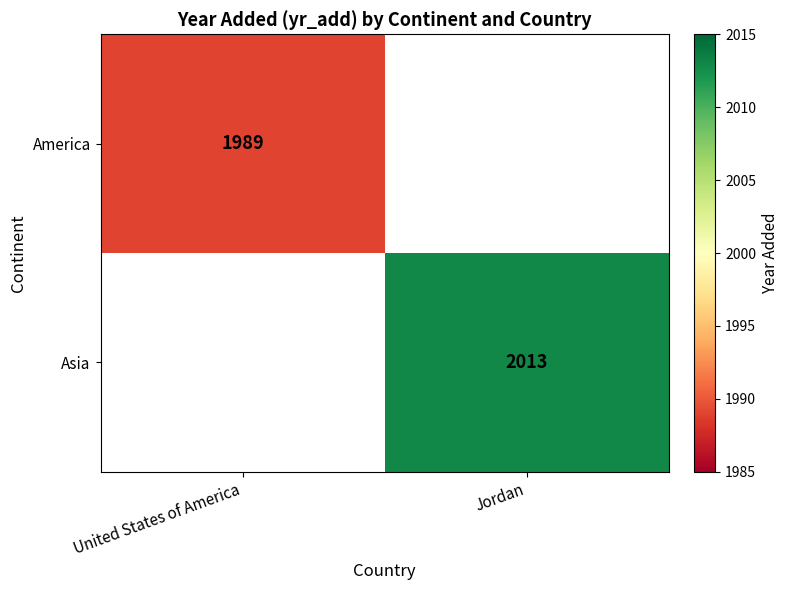

Is it true that America equals 547 at United States of America?

False